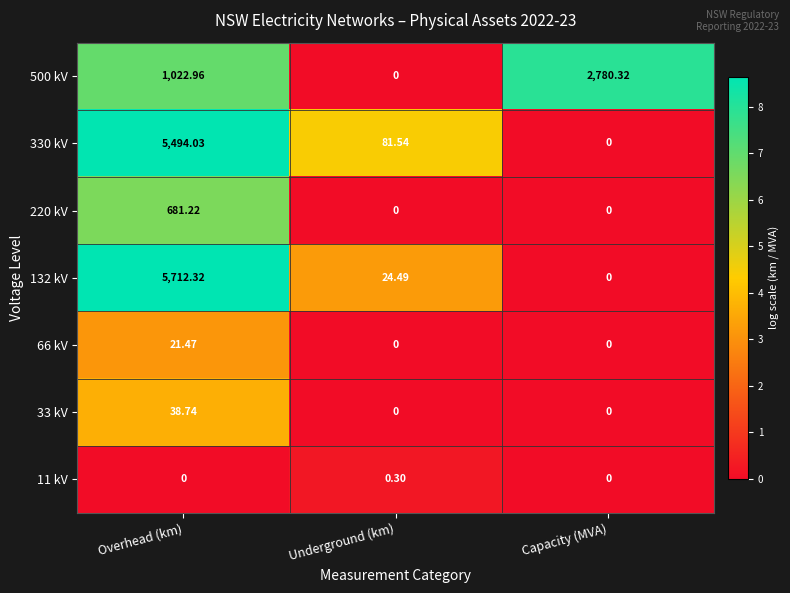

What is the total value across all series at Overhead (km)?

12970.7